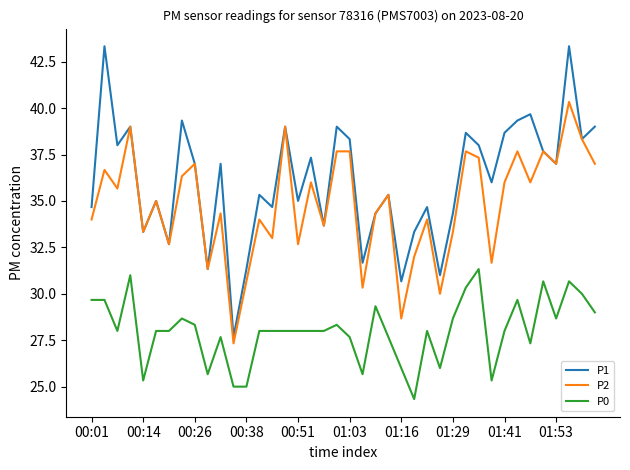

What is the smallest value displayed?

24.3